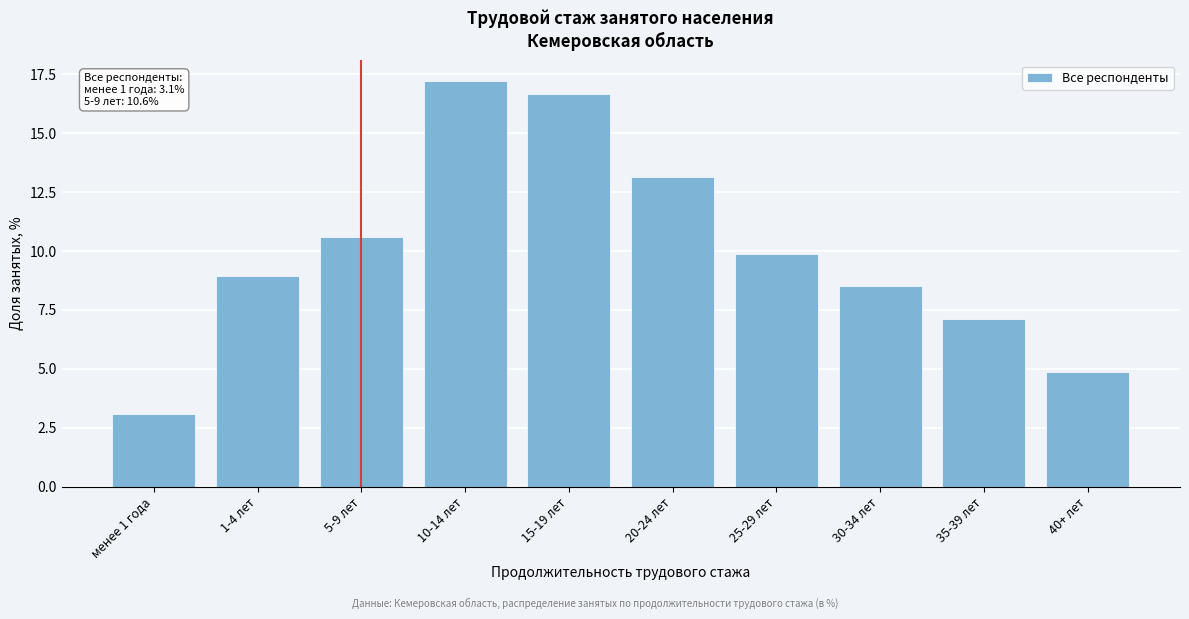

Reading right to left, extract all data points from this chart.

4.8	7.1	8.5	9.9	13.1	16.7	17.2	10.6	8.9	3.1